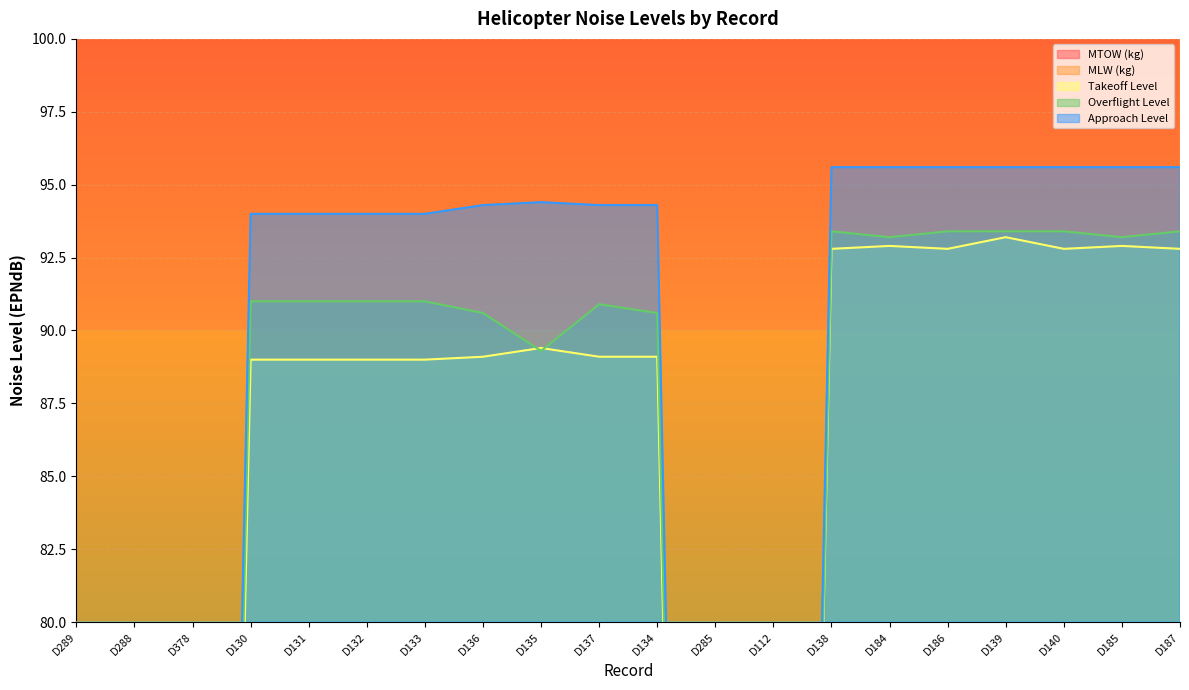

True or false: Takeoff Level has a value of 59.6 at D131.

False